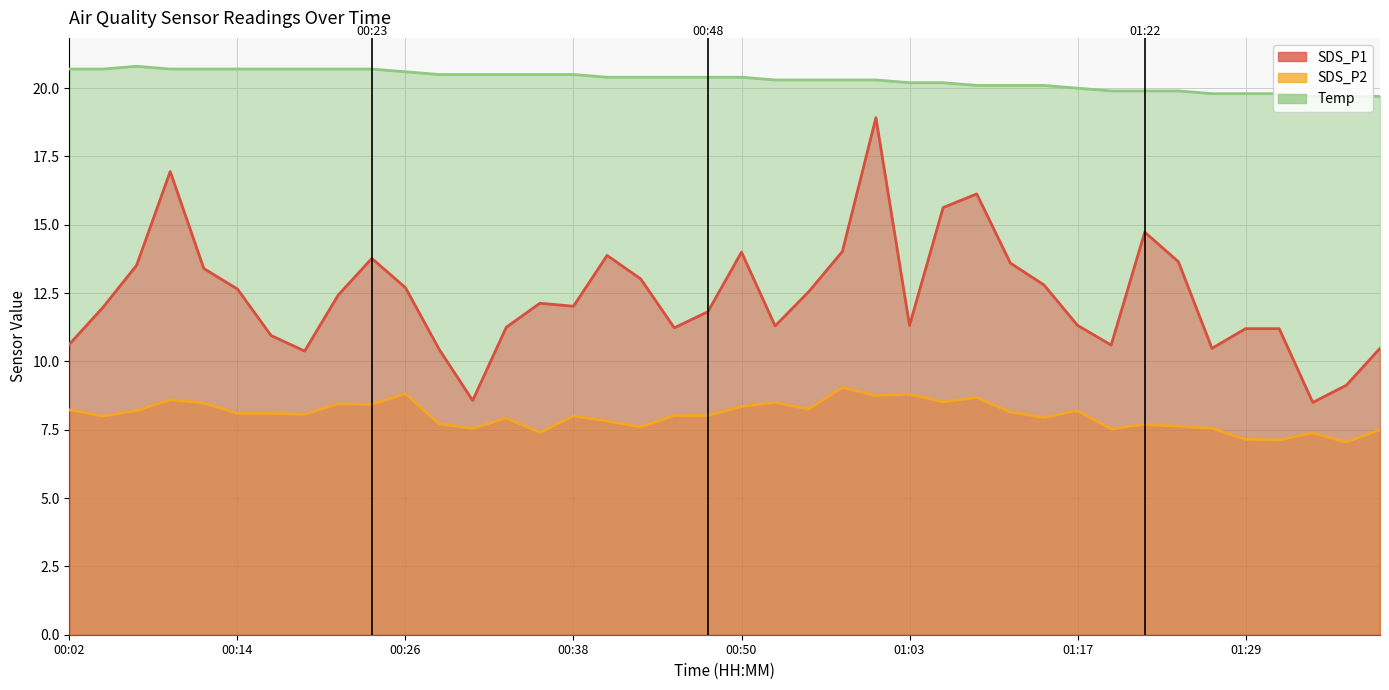

Reading right to left, extract all data points from this chart.

SDS_P1: 01:40=10.5	01:37=9.1	01:34=8.5	01:32=11.2	01:29=11.2	01:27=10.5	01:25=13.7	01:22=14.7	01:19=10.6	01:17=11.3	01:14=12.8	01:12=13.6	01:09=16.1	01:06=15.6	01:03=11.3	01:00=18.9	00:58=14.0	00:55=12.6	00:53=11.3	00:50=14.0	00:48=11.8	00:45=11.2	00:43=13.0	00:40=13.9	00:38=12.0	00:36=12.1	00:33=11.2	00:31=8.6	00:28=10.4	00:26=12.7	00:23=13.8	00:21=12.4	00:19=10.4	00:16=10.9	00:14=12.7	00:11=13.4	00:09=16.9	00:06=13.5	00:04=12.0	00:02=10.6
SDS_P2: 01:40=7.5	01:37=7.0	01:34=7.4	01:32=7.1	01:29=7.2	01:27=7.5	01:25=7.6	01:22=7.7	01:19=7.5	01:17=8.2	01:14=8.0	01:12=8.2	01:09=8.7	01:06=8.5	01:03=8.8	01:00=8.8	00:58=9.1	00:55=8.2	00:53=8.5	00:50=8.3	00:48=8.0	00:45=8.0	00:43=7.6	00:40=7.8	00:38=8.0	00:36=7.4	00:33=7.9	00:31=7.5	00:28=7.7	00:26=8.8	00:23=8.4	00:21=8.4	00:19=8.1	00:16=8.1	00:14=8.1	00:11=8.5	00:09=8.6	00:06=8.2	00:04=8.0	00:02=8.2
Temp: 01:40=19.7	01:37=19.7	01:34=19.7	01:32=19.8	01:29=19.8	01:27=19.8	01:25=19.9	01:22=19.9	01:19=19.9	01:17=20.0	01:14=20.1	01:12=20.1	01:09=20.1	01:06=20.2	01:03=20.2	01:00=20.3	00:58=20.3	00:55=20.3	00:53=20.3	00:50=20.4	00:48=20.4	00:45=20.4	00:43=20.4	00:40=20.4	00:38=20.5	00:36=20.5	00:33=20.5	00:31=20.5	00:28=20.5	00:26=20.6	00:23=20.7	00:21=20.7	00:19=20.7	00:16=20.7	00:14=20.7	00:11=20.7	00:09=20.7	00:06=20.8	00:04=20.7	00:02=20.7